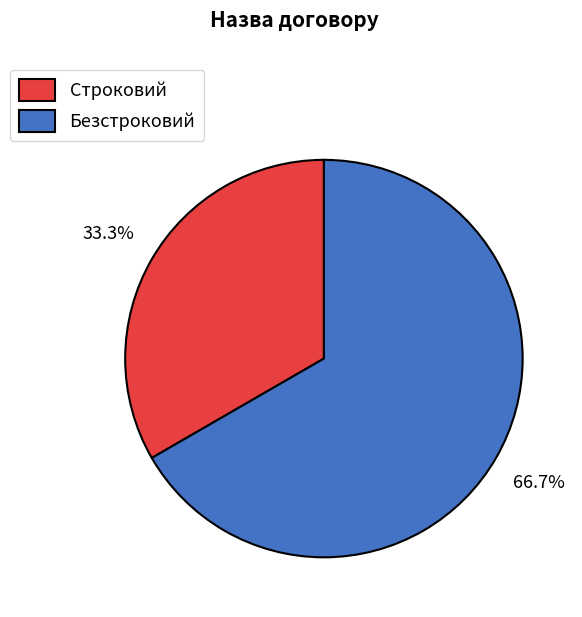

Is Безстроковий the majority of the pie?

Yes